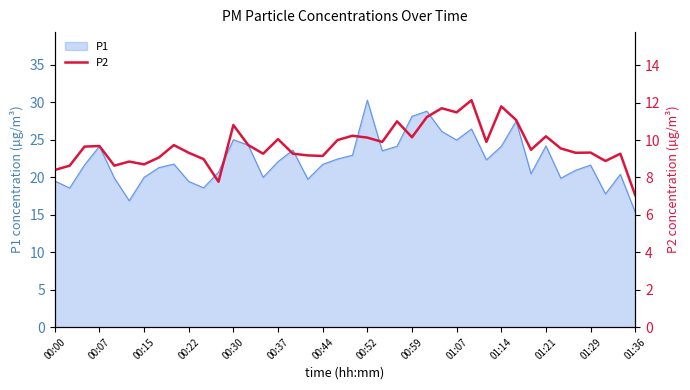

Which category has the lowest value in the P1 series?

01:36